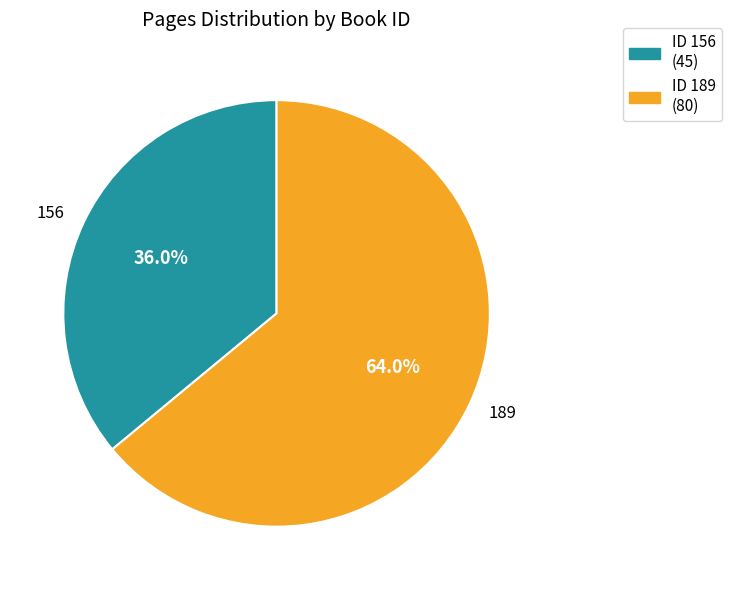

How many segments does this pie chart have?

2